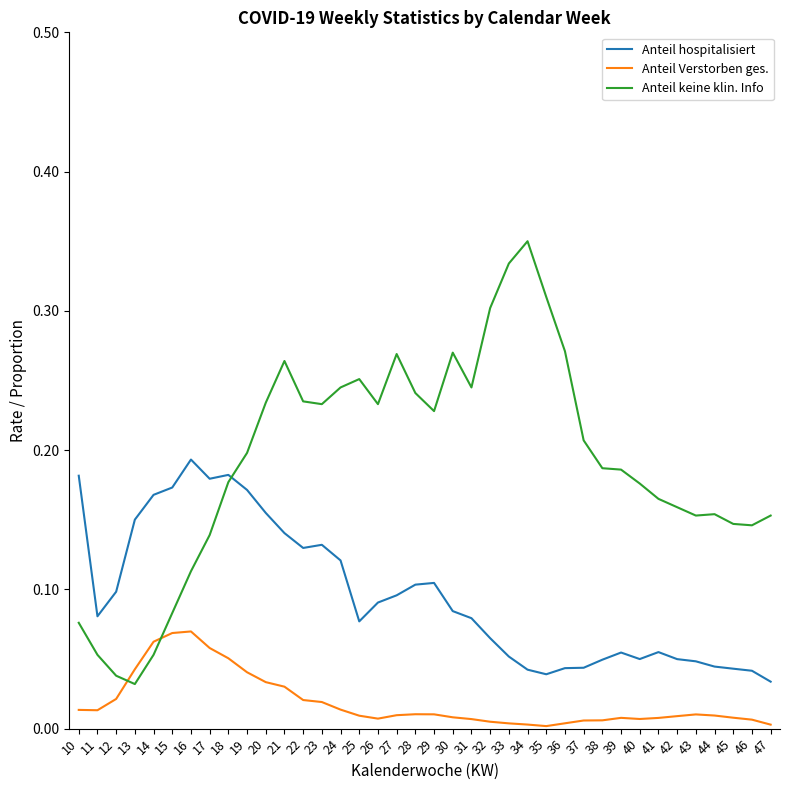

At which category does the chart reach its peak across all series?

34